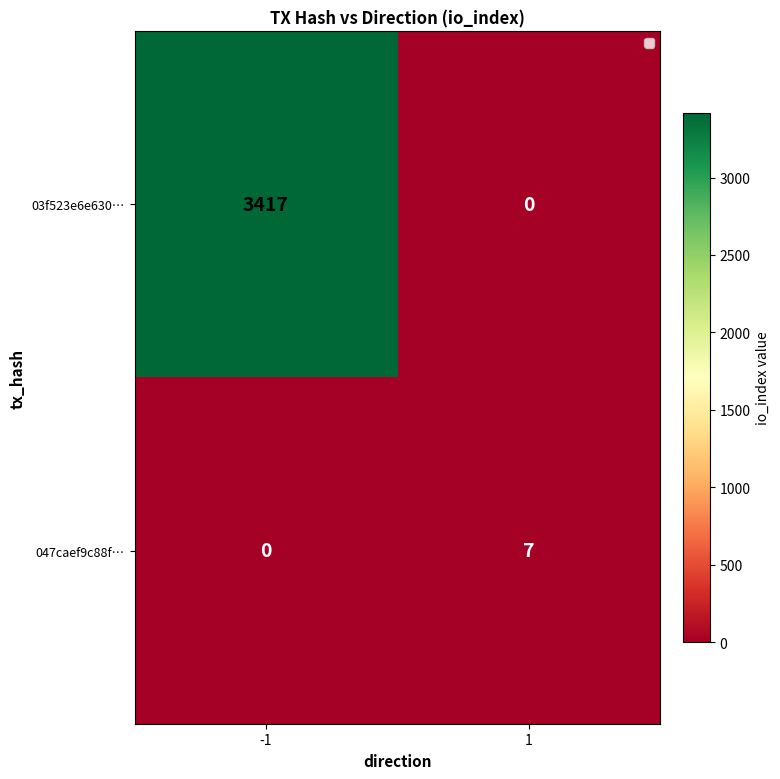

At how many categories does at least one series exceed 183?

1